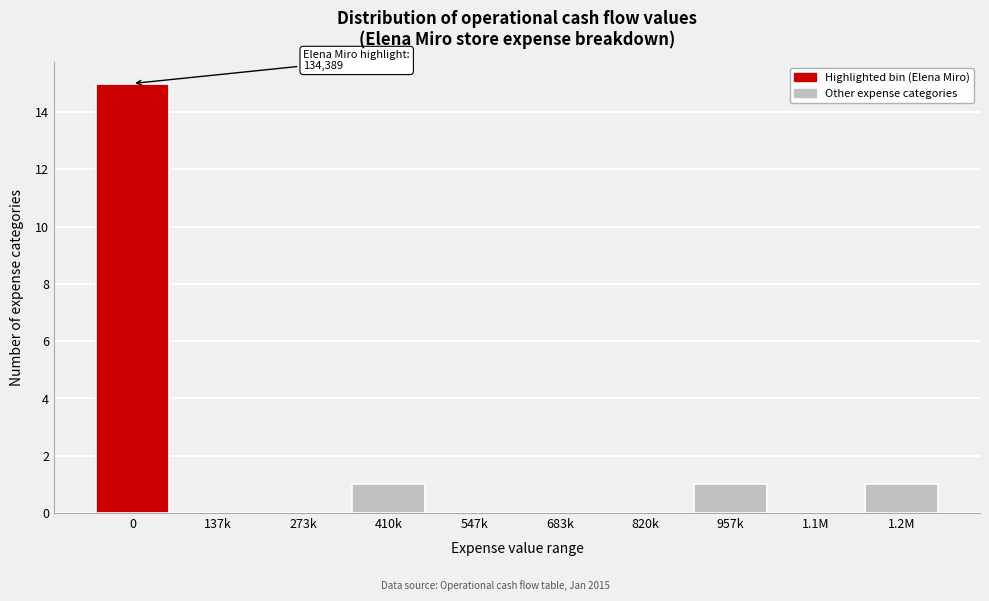

Reading left to right, transcribe all the data shown in this chart.

0=15	137k=0	273k=0	410k=1	547k=0	683k=0	820k=0	957k=1	1.1M=0	1.2M=1